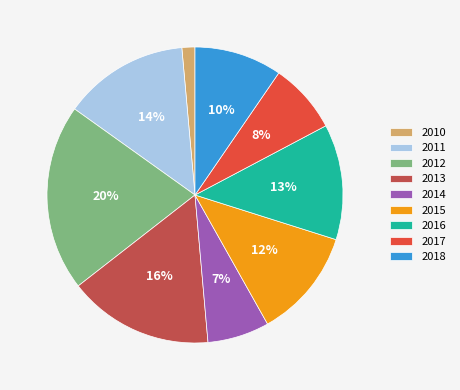

To the nearest percent, what is the difference between the largest and smallest slice percentages?

19%